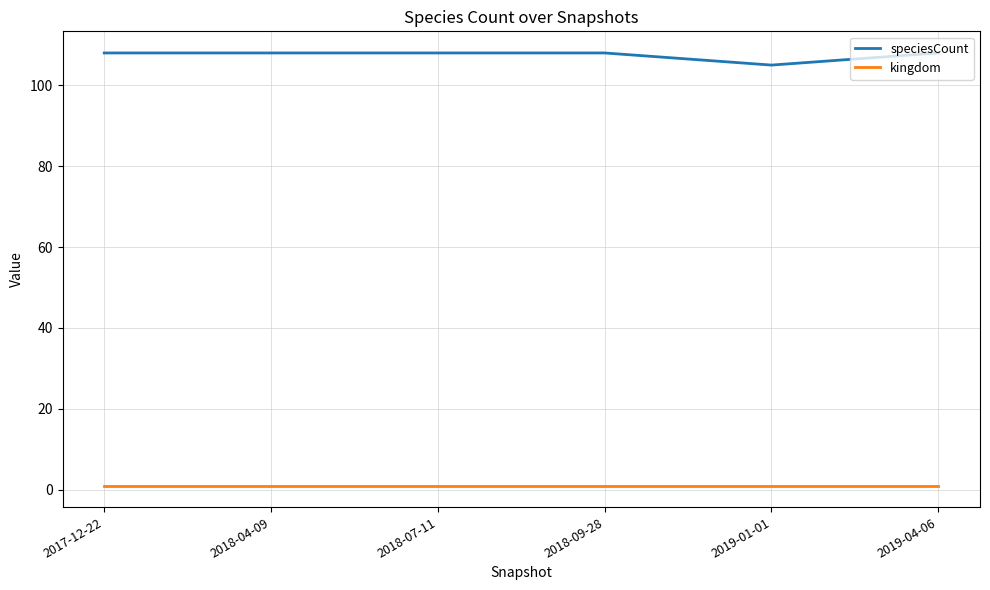

What are all the series names shown in the legend?

speciesCount, kingdom